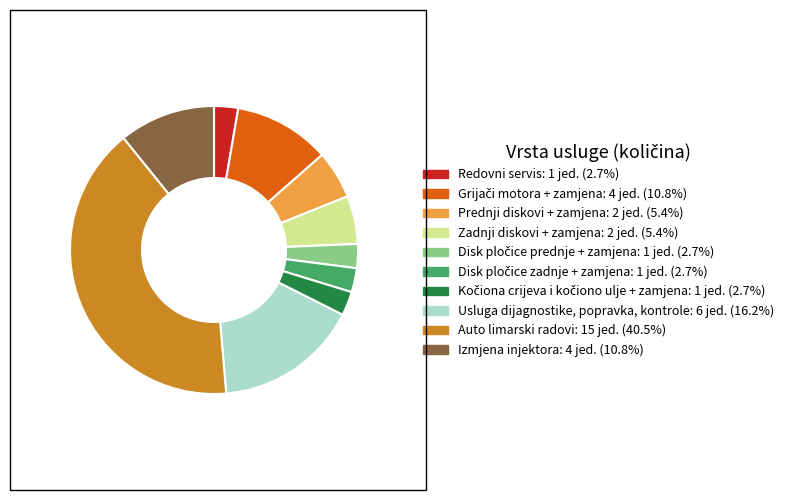

True or false: Zadnji diskovi + zamjena accounts for 5% of the total.

True